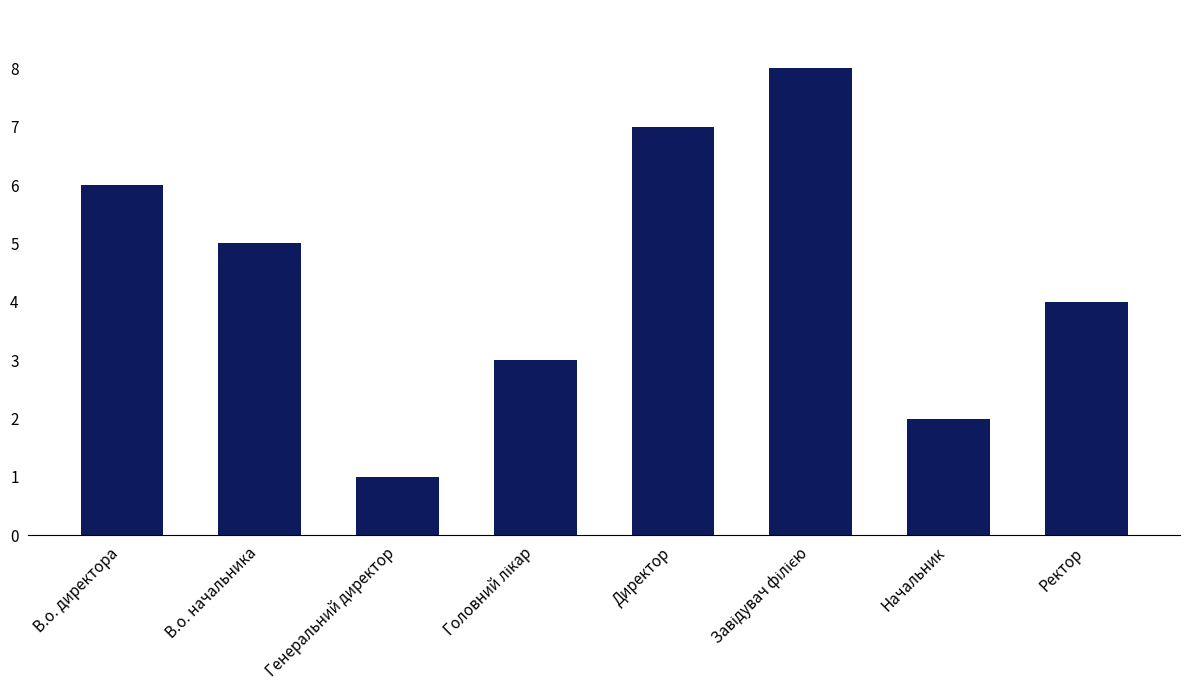

How many data points does each series have?

8